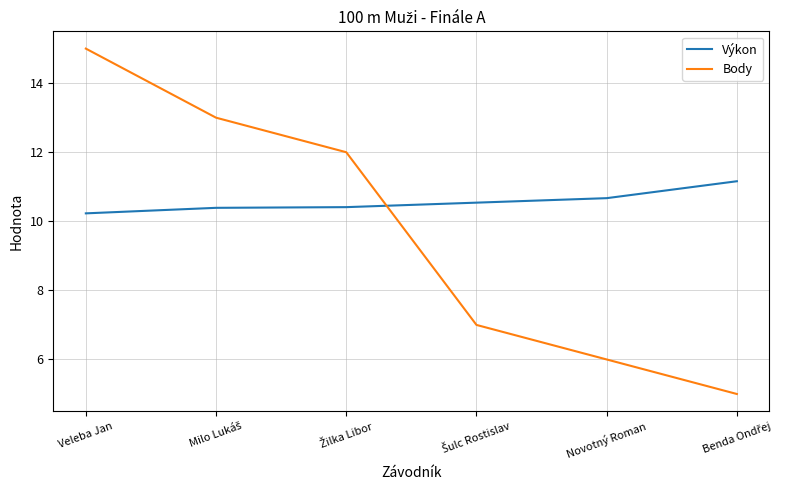

After their last crossing, which series has the higher values: Výkon or Body?

Výkon